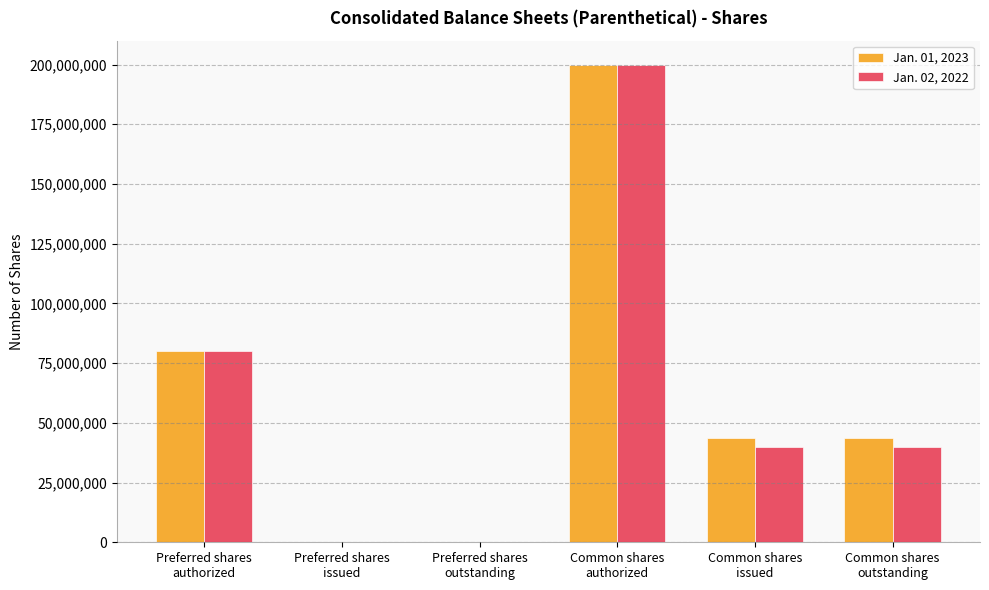

What is the sum of all Jan. 02, 2022 values?

359672076